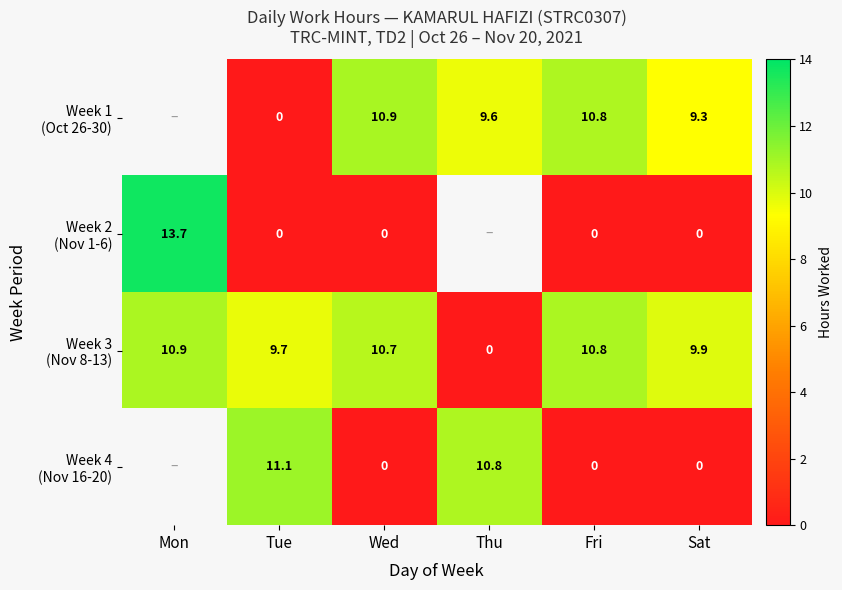

What is the difference between the highest and lowest values at Sat?

9.9